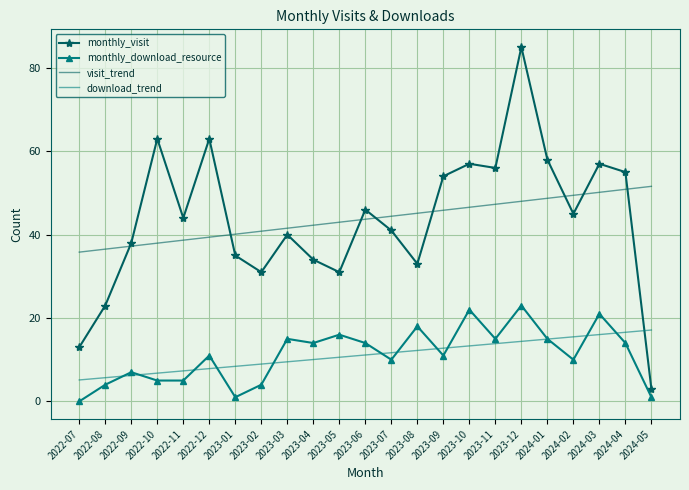

List the series in order of their peak value, lowest first.

download_trend, monthly_download_resource, visit_trend, monthly_visit